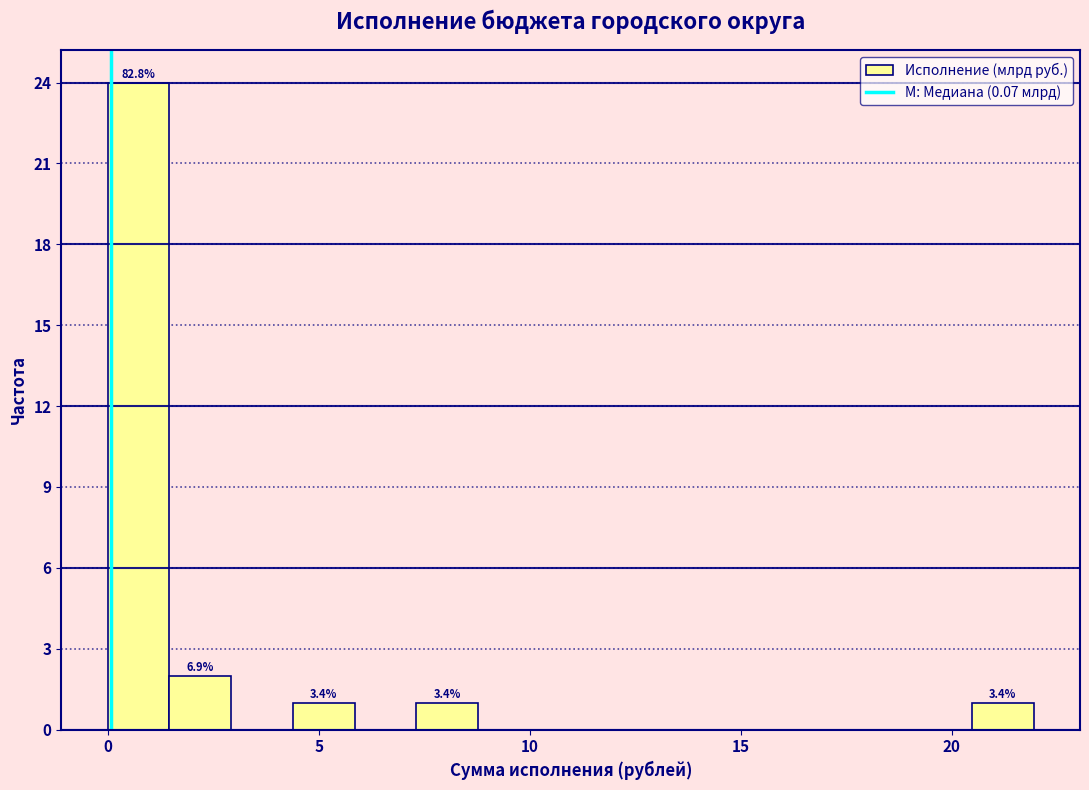

Around what value on the x-axis is the tallest bar? Give the approximate position of its centre, as read against the axis.

0.5